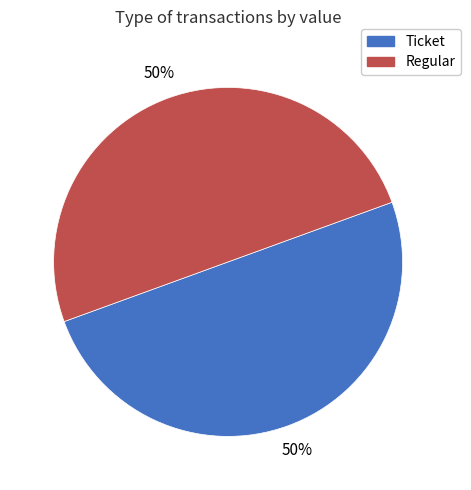

What percentage is the Ticket slice, to the nearest percent?

50%